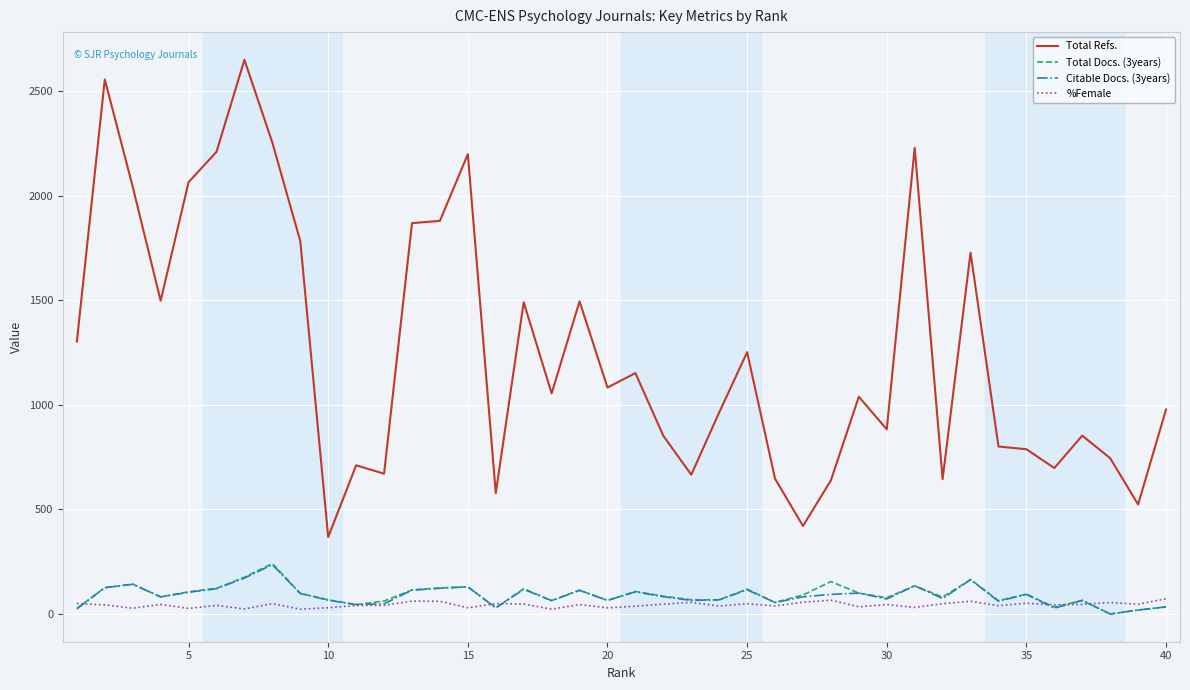

True or false: %Female and Total Refs. cross at least once.

False